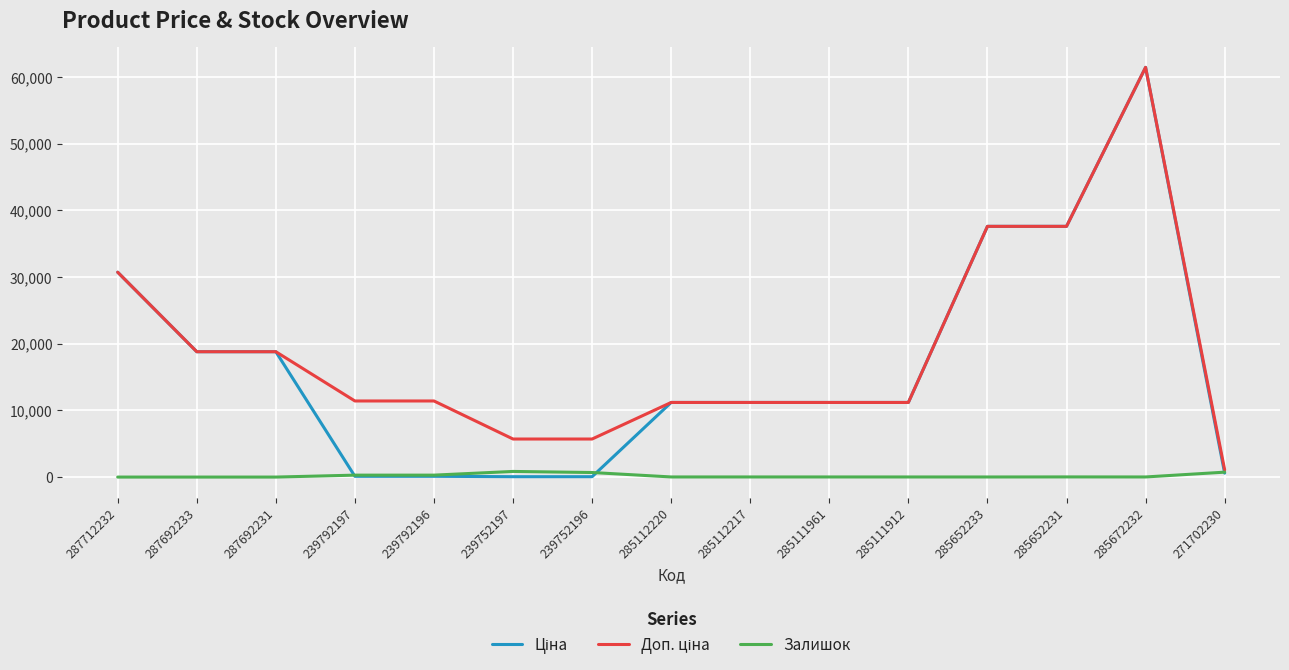

At how many categories does at least one series exceed 51387?

1